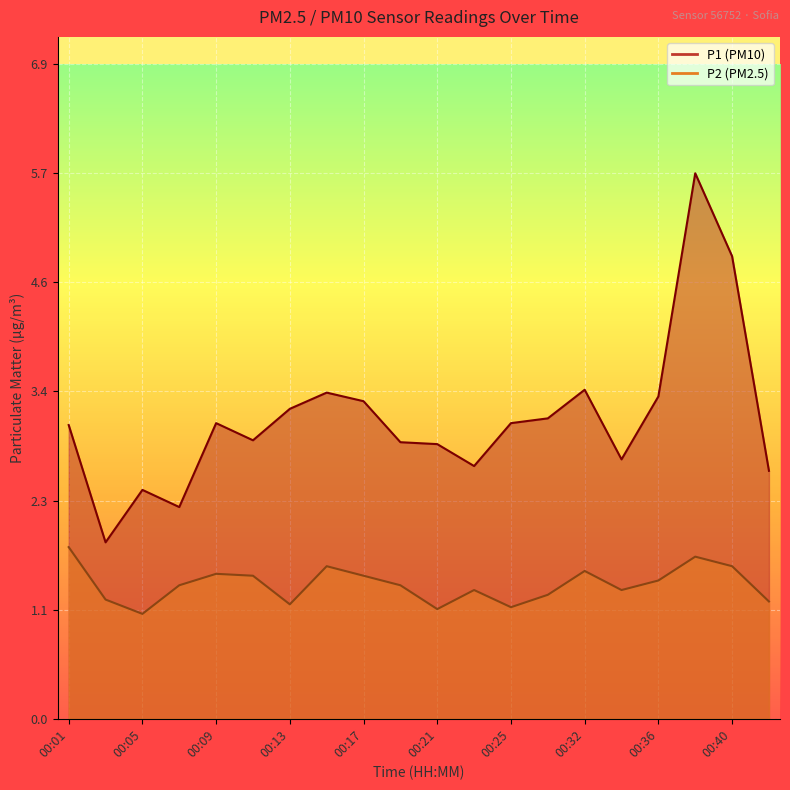

How many data points does each series have?

20